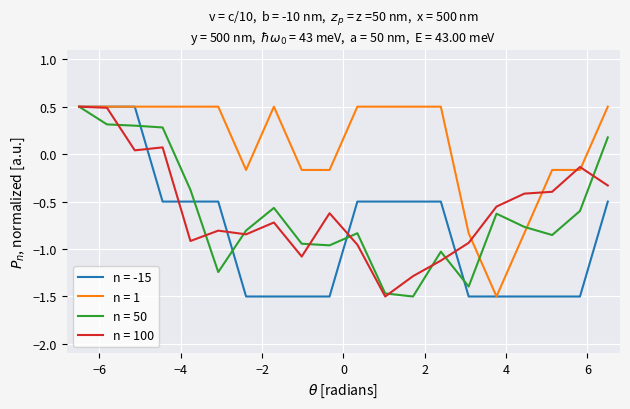

What is the highest value of the n = 50 series?

0.5